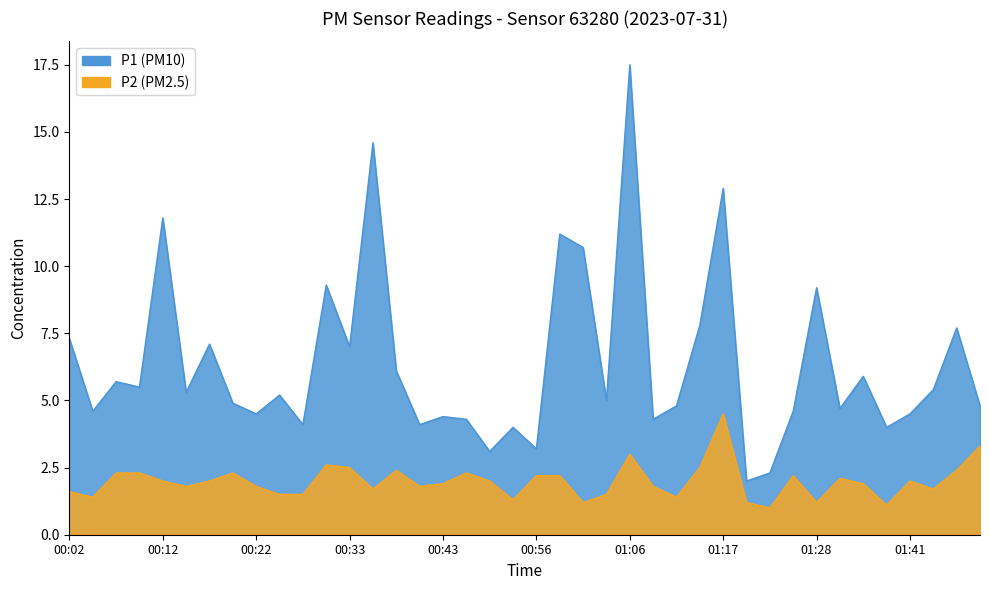

At 00:53, list the series in order from largest to smallest.

P1, P2